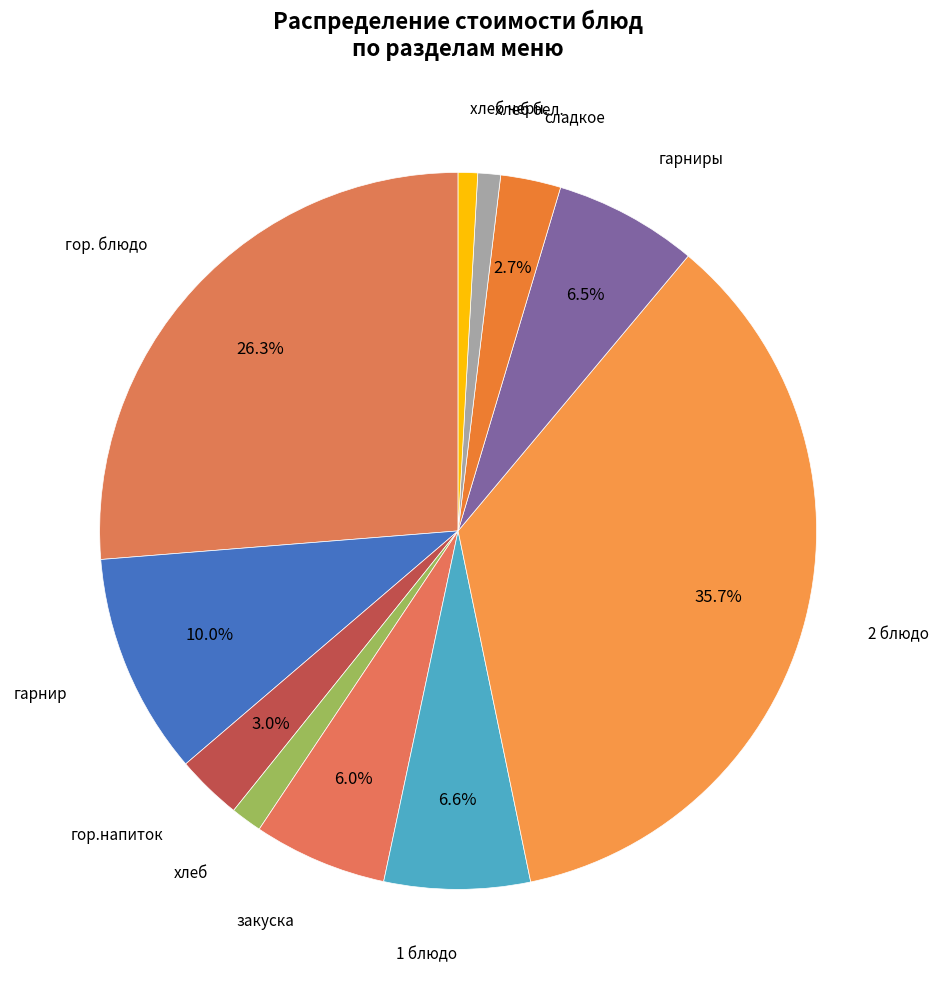

Is there a majority slice in this chart?

No